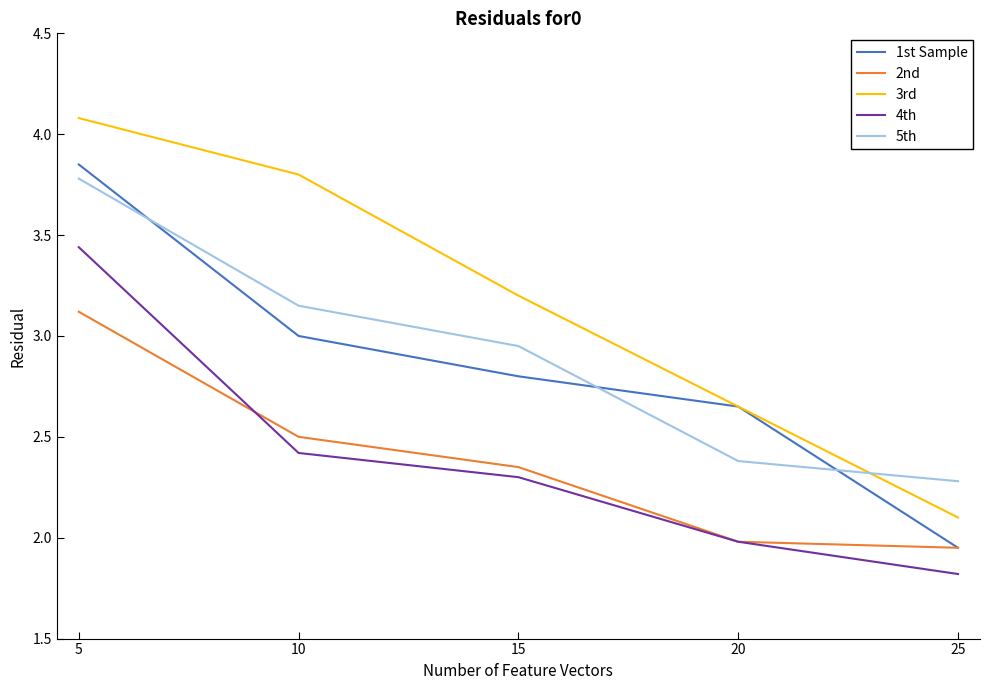

True or false: 4th has a value of 4.1 at 10.

False